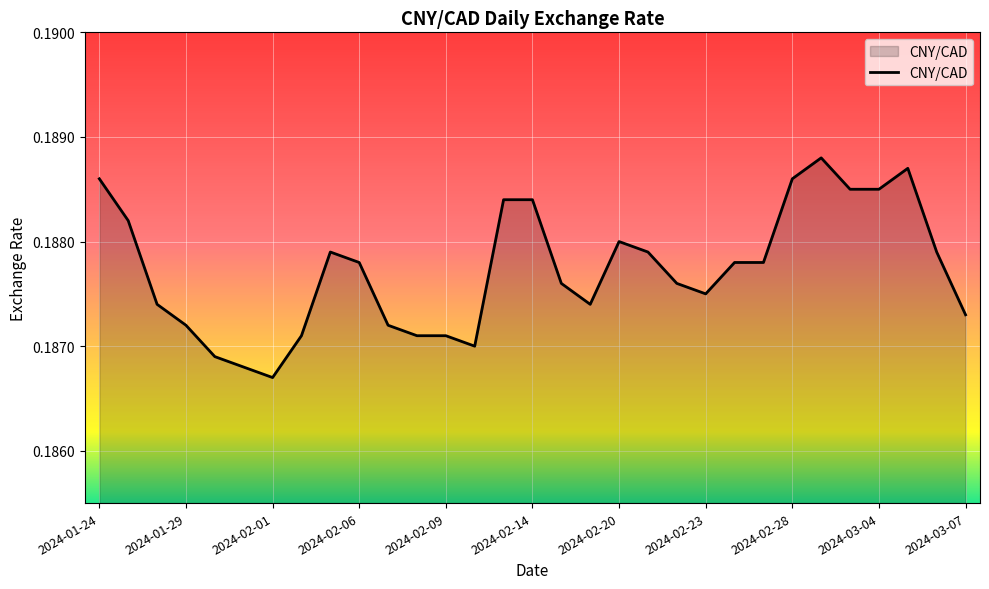

Does the chart have visible grid lines?

Yes